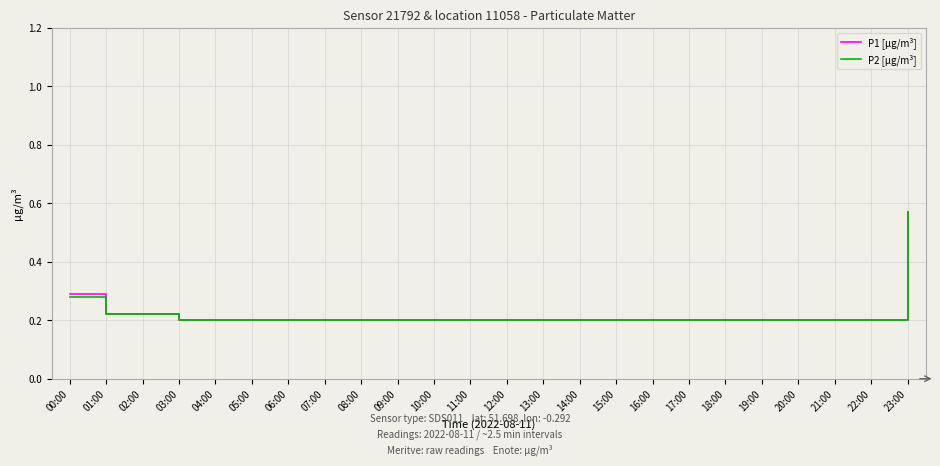

True or false: P2 [µg/m³] has a value of 0.2 at 02:00.

True